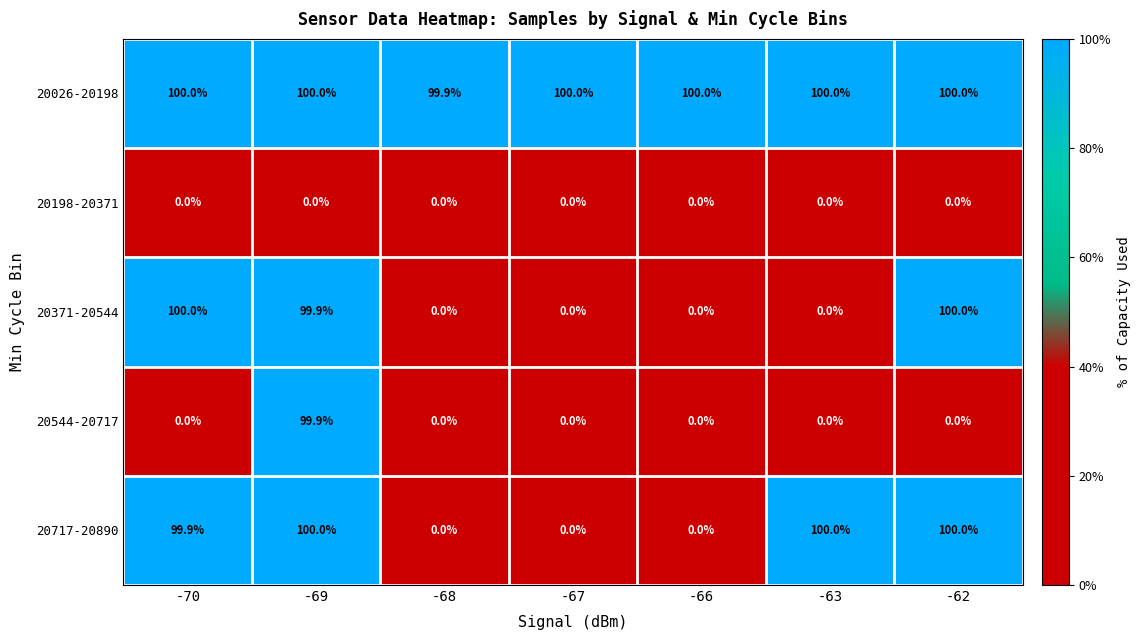

How many values in the 20717-20890 series exceed 99?

4